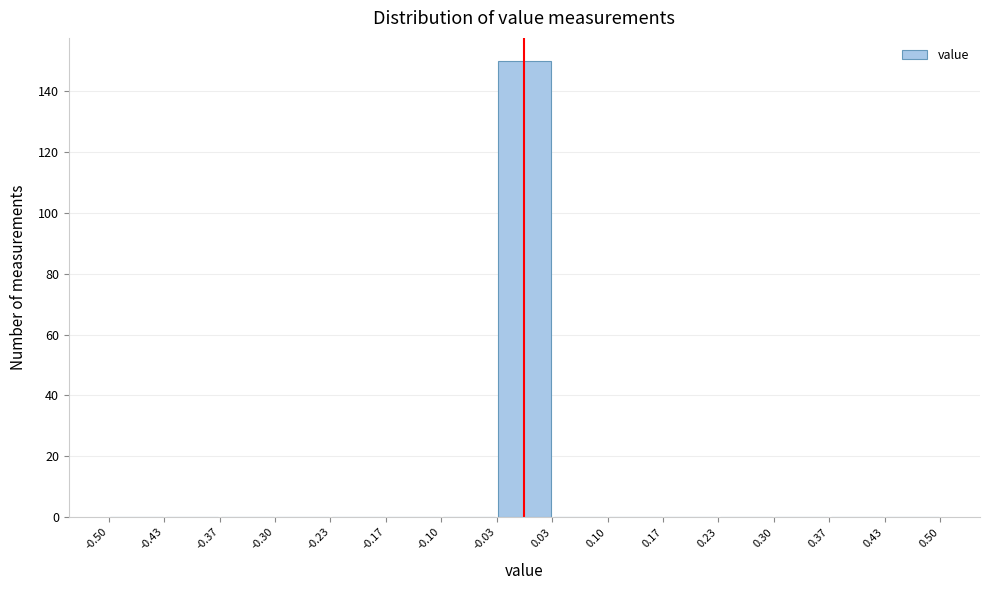

What is the height of the bar covering -0.03 to 0.03 on the x-axis? The values are not printed on the chart, so give them approximately, as read against the axis.

150